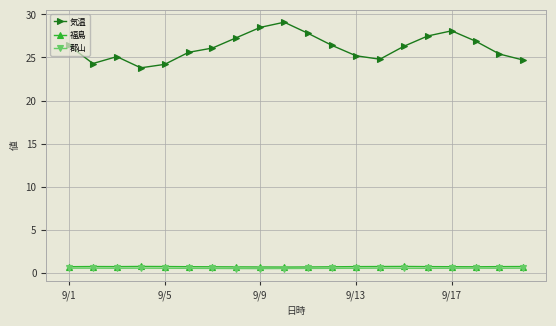

True or false: 郡山 has more than 2 interior local peaks.

True